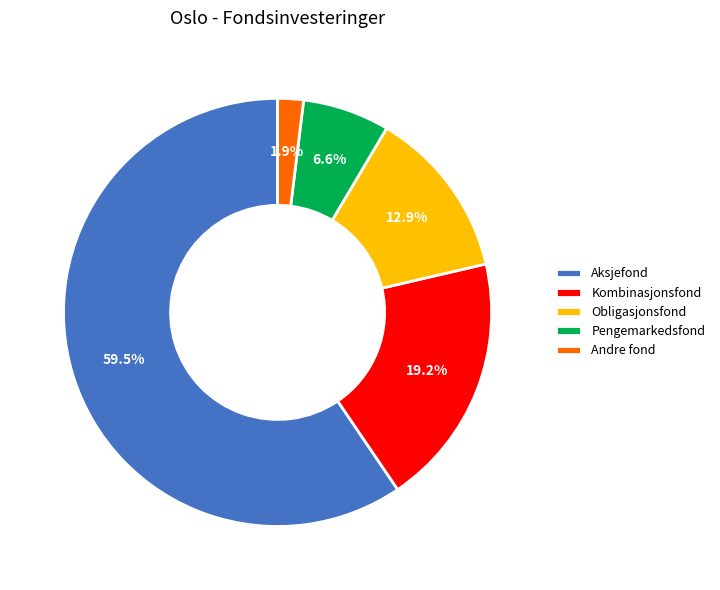

Does Aksjefond represent more than half of the total?

Yes